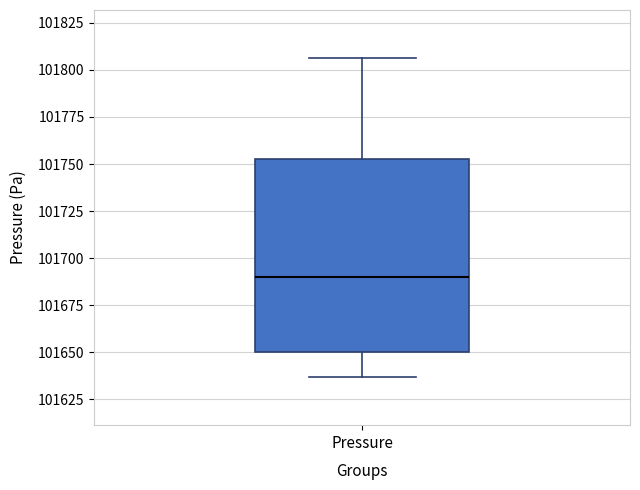

Transcribe this box plot: give where the median line is, the range the box spans, and where the two whiskers end, as read against the y-axis. The values are not printed on the chart, so give them approximately, as read against the axis.

median 101690, box 101650 to 101755, whiskers 101635 to 101805